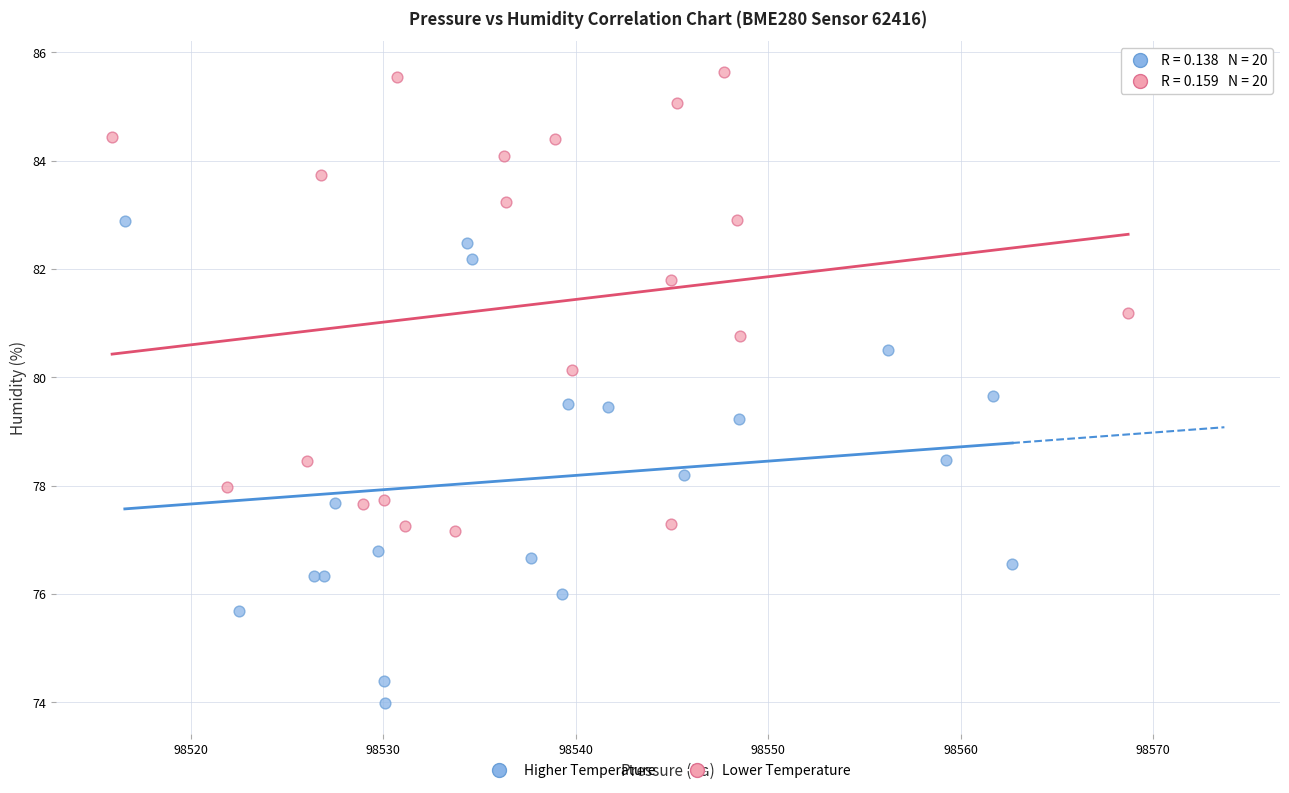

Which series contains the lowest Y value?

Higher Temperature